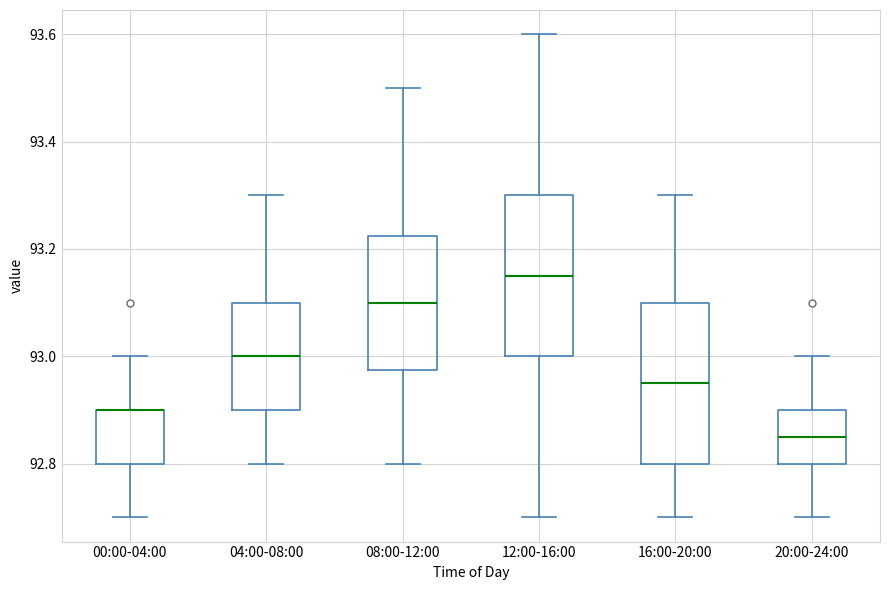

Reading left to right, transcribe this box plot: for each box, give where its median line is, the range the box spans, and where its two whiskers end, as read against the y-axis. The values are not printed on the chart, so give them approximately, as read against the axis.

00:00-04:00: median 92.90 (drawn on the box's upper edge), box 92.80 to 92.90, whiskers 92.70 to 93.00
04:00-08:00: median 93.00, box 92.90 to 93.10, whiskers 92.80 to 93.30
08:00-12:00: median 93.10, box 92.98 to 93.22, whiskers 92.80 to 93.50
12:00-16:00: median 93.16, box 93.00 to 93.30, whiskers 92.70 to 93.60
16:00-20:00: median 92.96, box 92.80 to 93.10, whiskers 92.70 to 93.30
20:00-24:00: median 92.86, box 92.80 to 92.90, whiskers 92.70 to 93.00